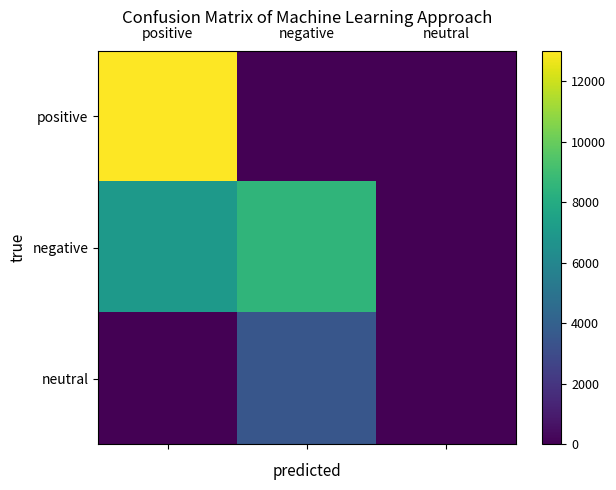

How many series are shown in this chart?

3